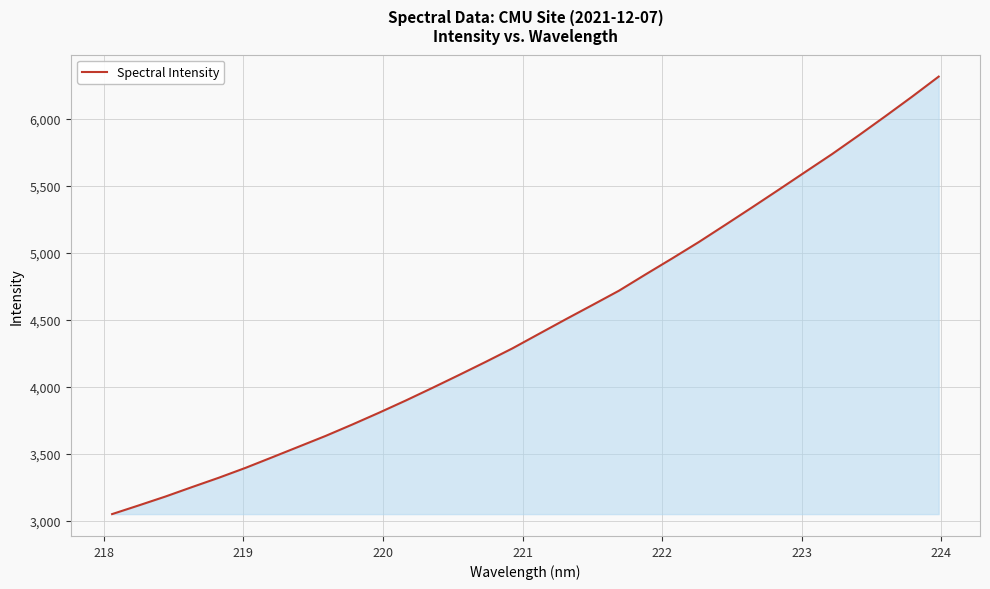

What is the maximum value shown in the chart?

6312.7